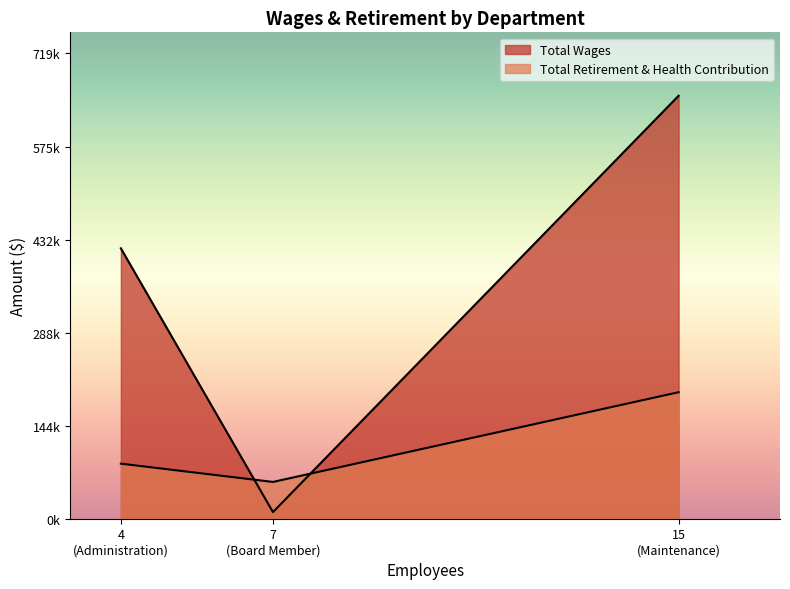

What is the difference between the maximum and second lowest values in the Total Retirement & Health Contribution series?

110433